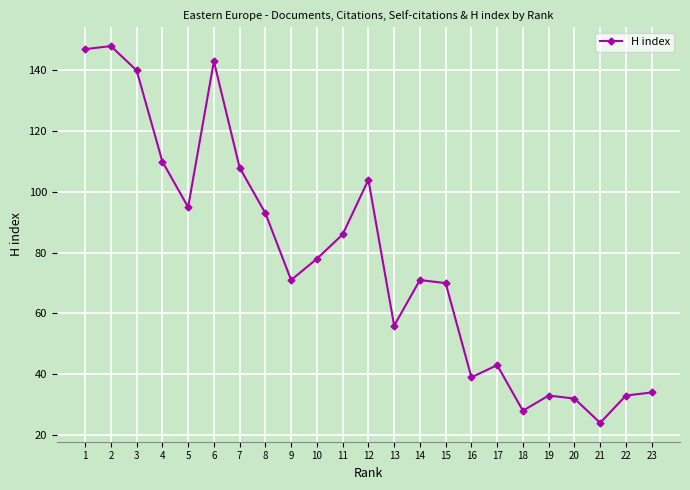

Does the chart display data point markers on the line(s)?

Yes